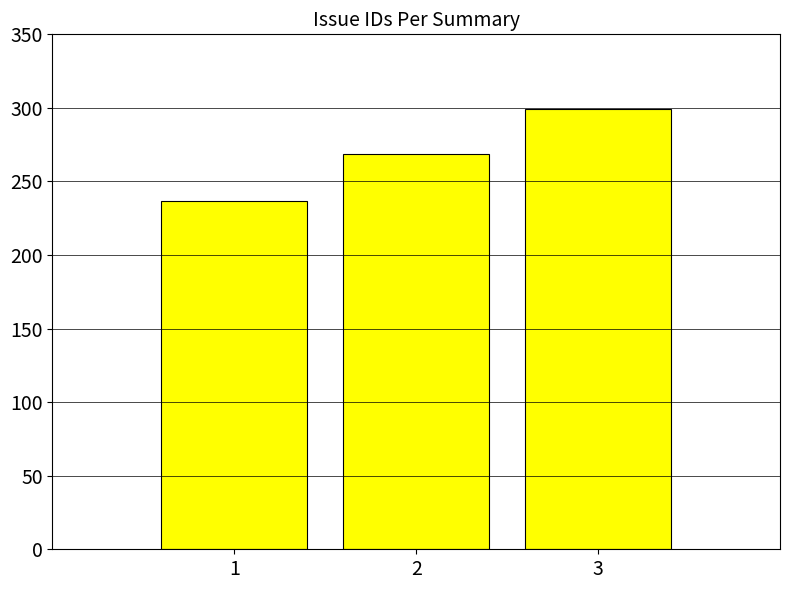

What is the minimum value shown in the chart?

237